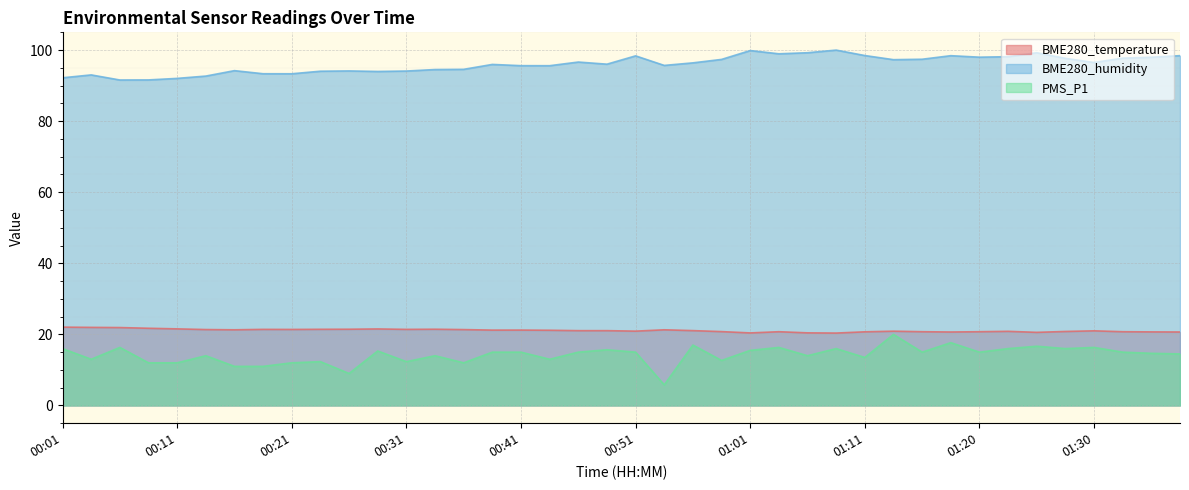

Is it true that BME280_temperature equals 21.0 at 01:30?

True